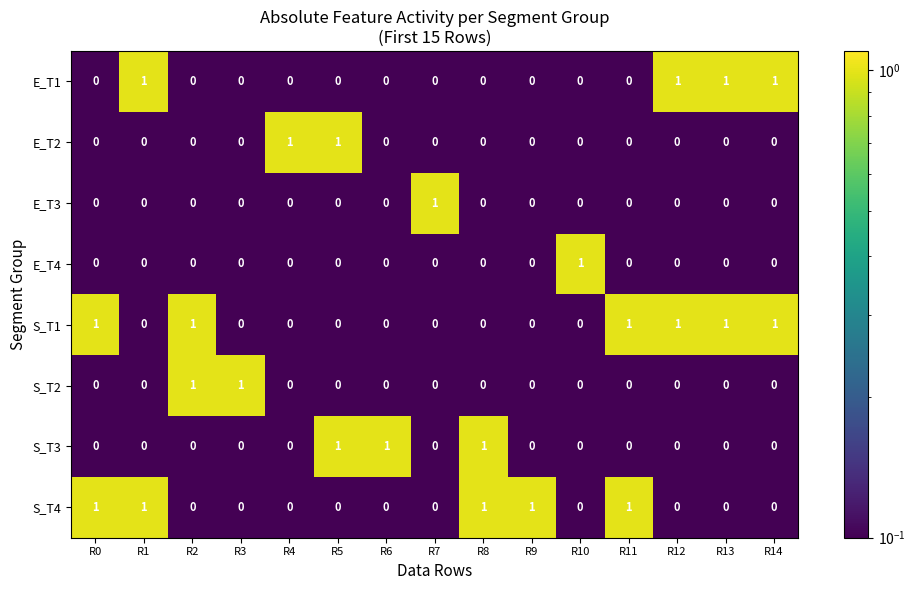

What is the total value across all series at R0?

2